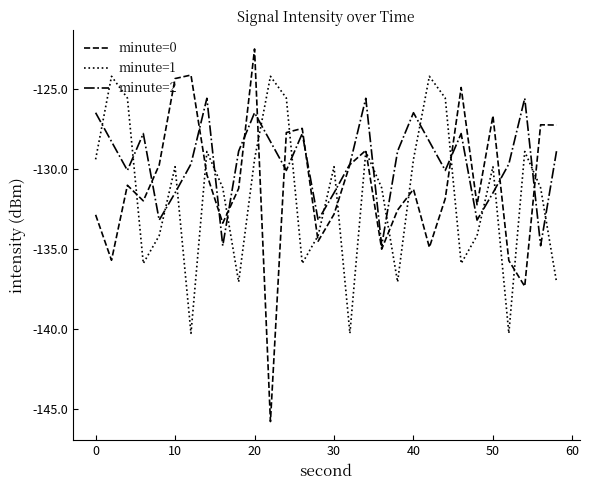

Which series has the largest total across all categories?

minute=2